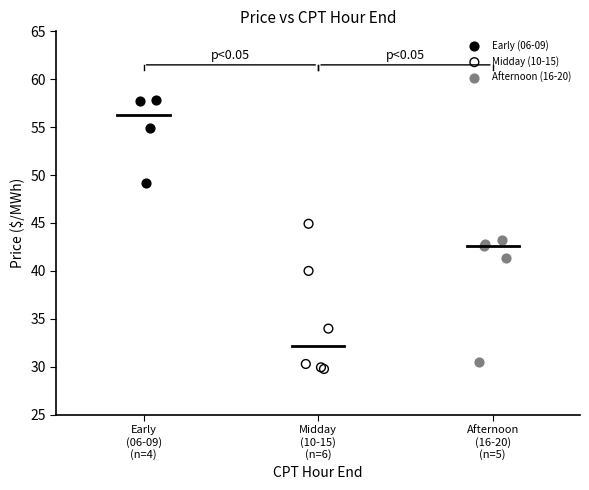

Which series contains the highest Y value?

Early (06-09)